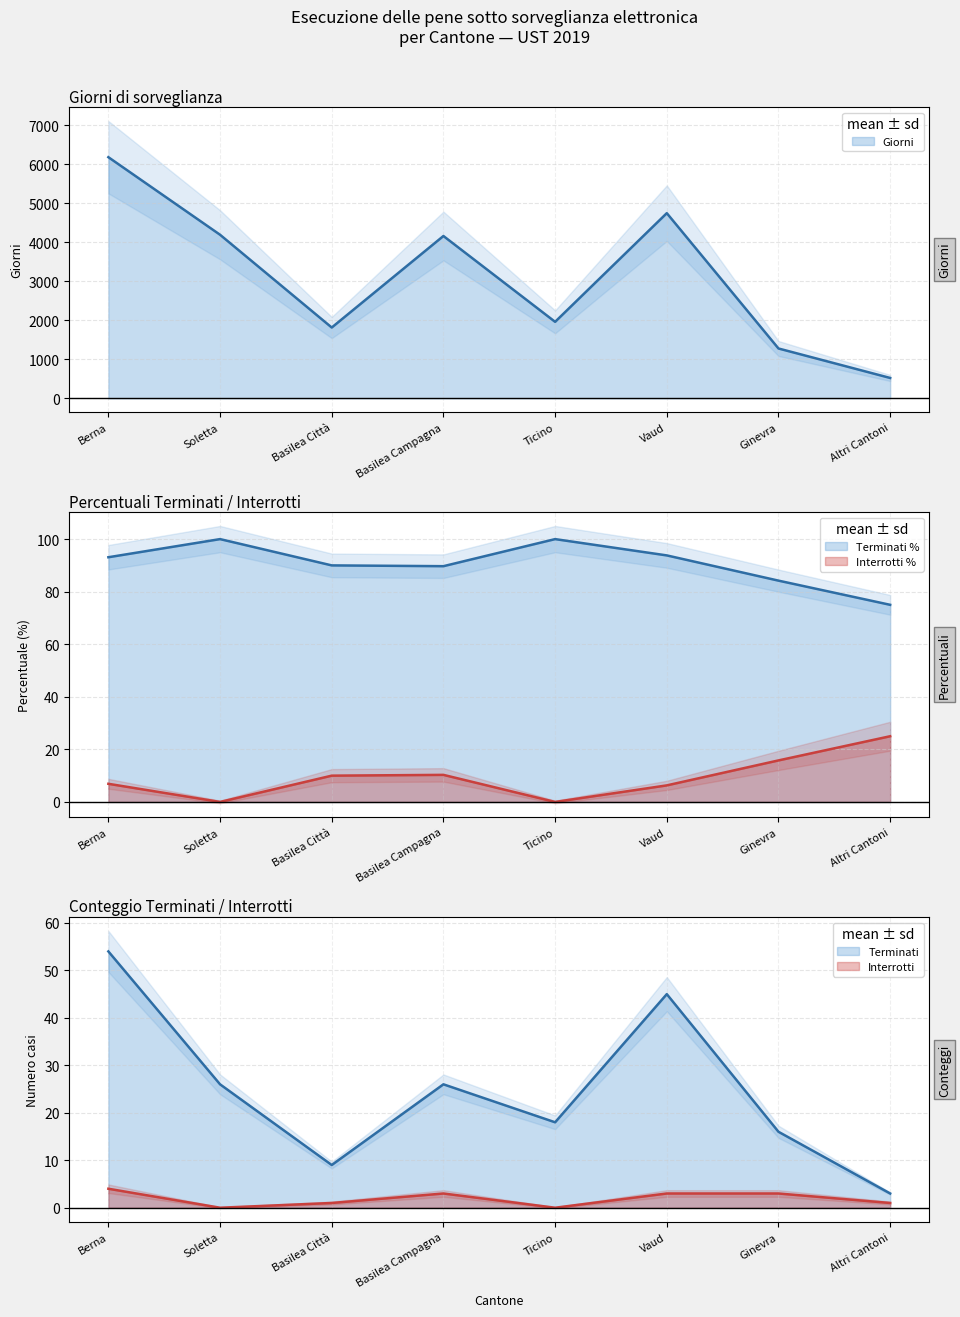

Which series has the largest range (max minus min)?

Giorni